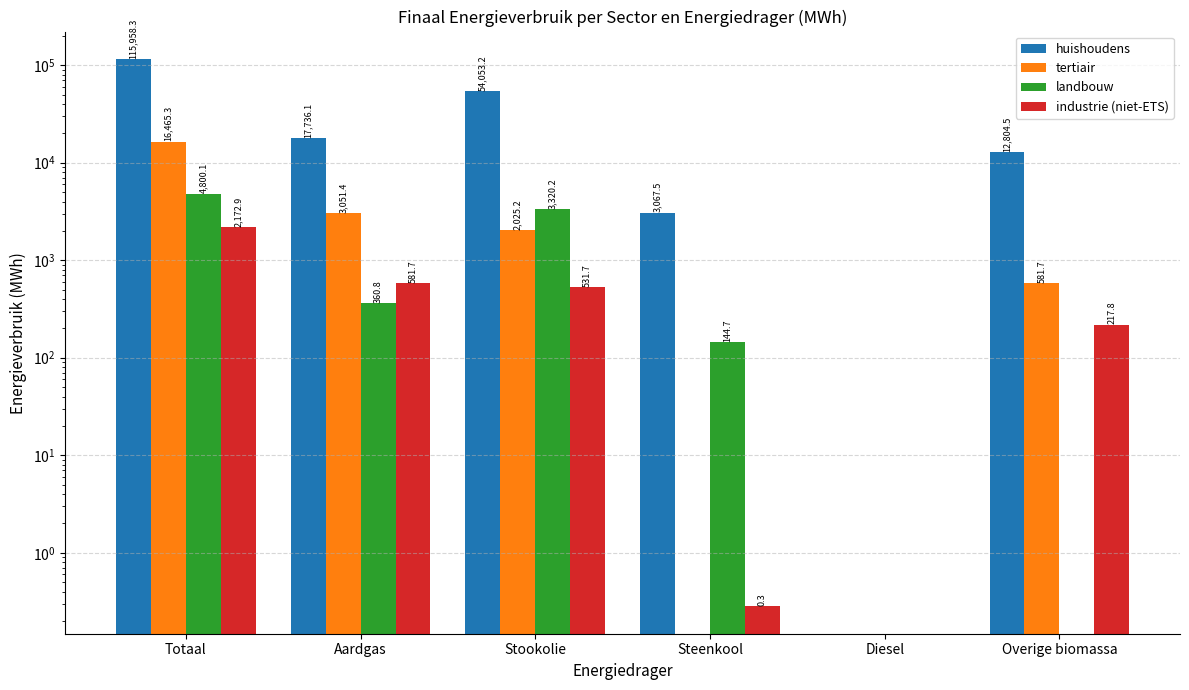

Where is landbouw nearest to the value 2400?

Stookolie